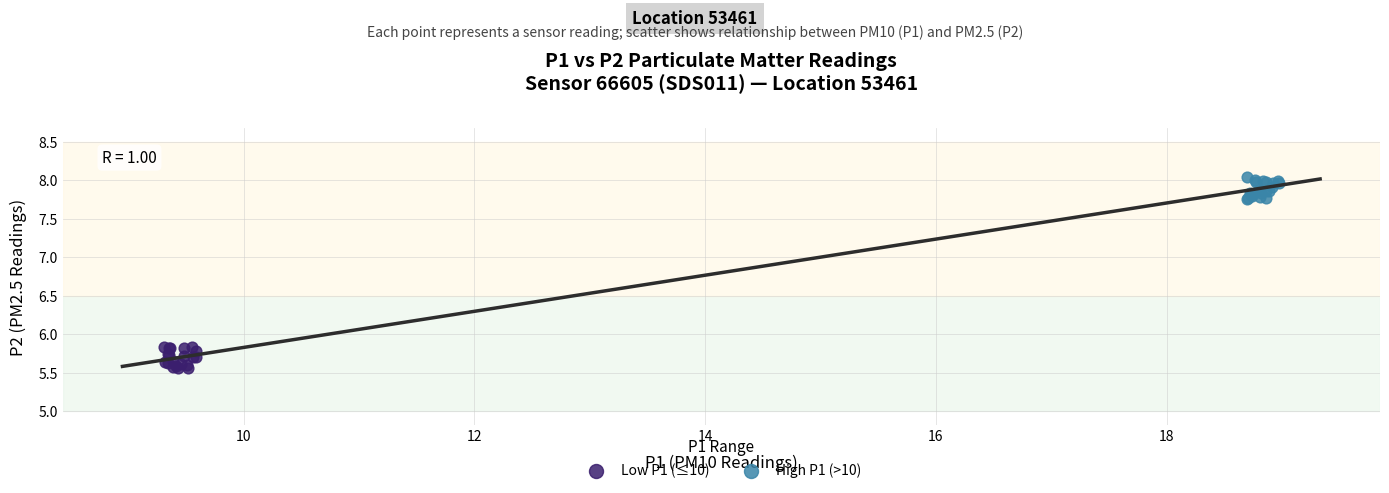

Which series reaches the maximum Y coordinate?

High P1 (>10)